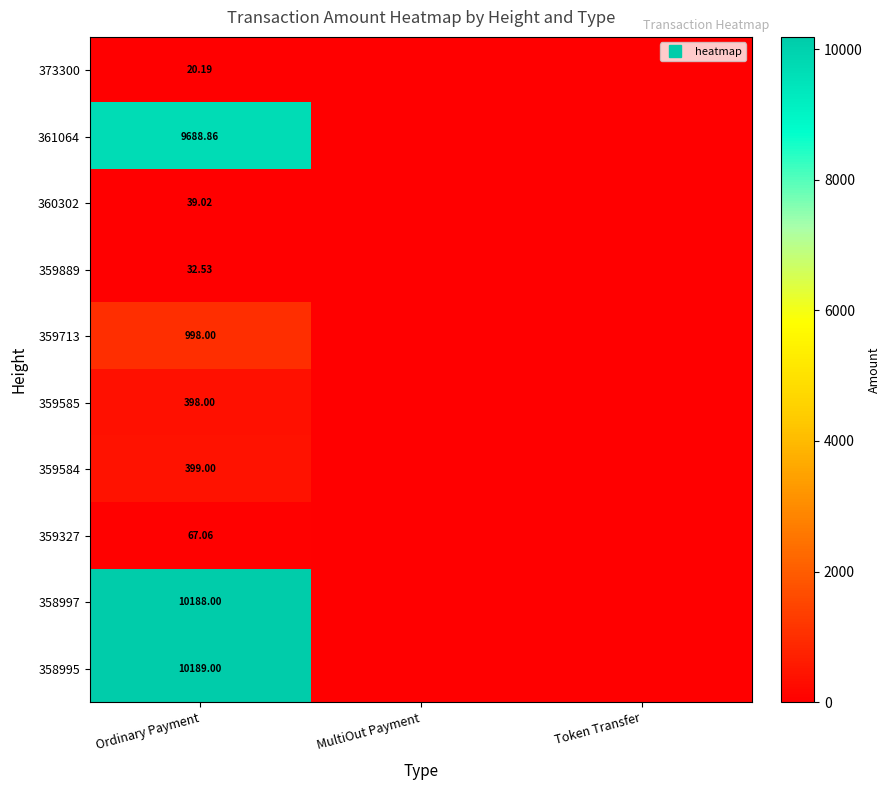

At how many categories does at least one series exceed 5678?

1